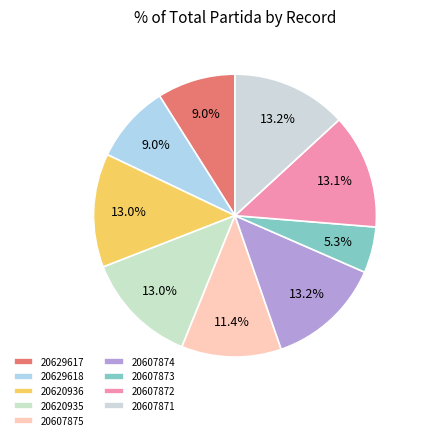

Which has a higher value, 20620935 or 20629617?

20620935